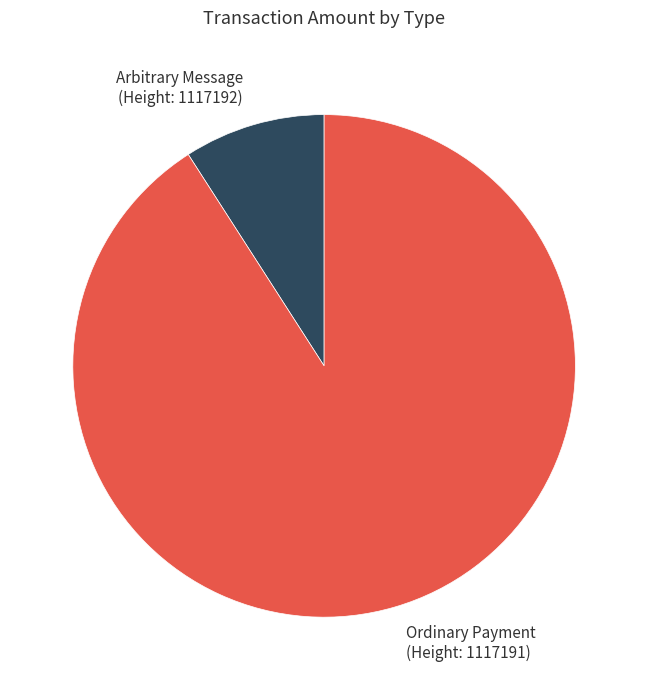

Is there any slice that represents more than half of the pie?

Yes